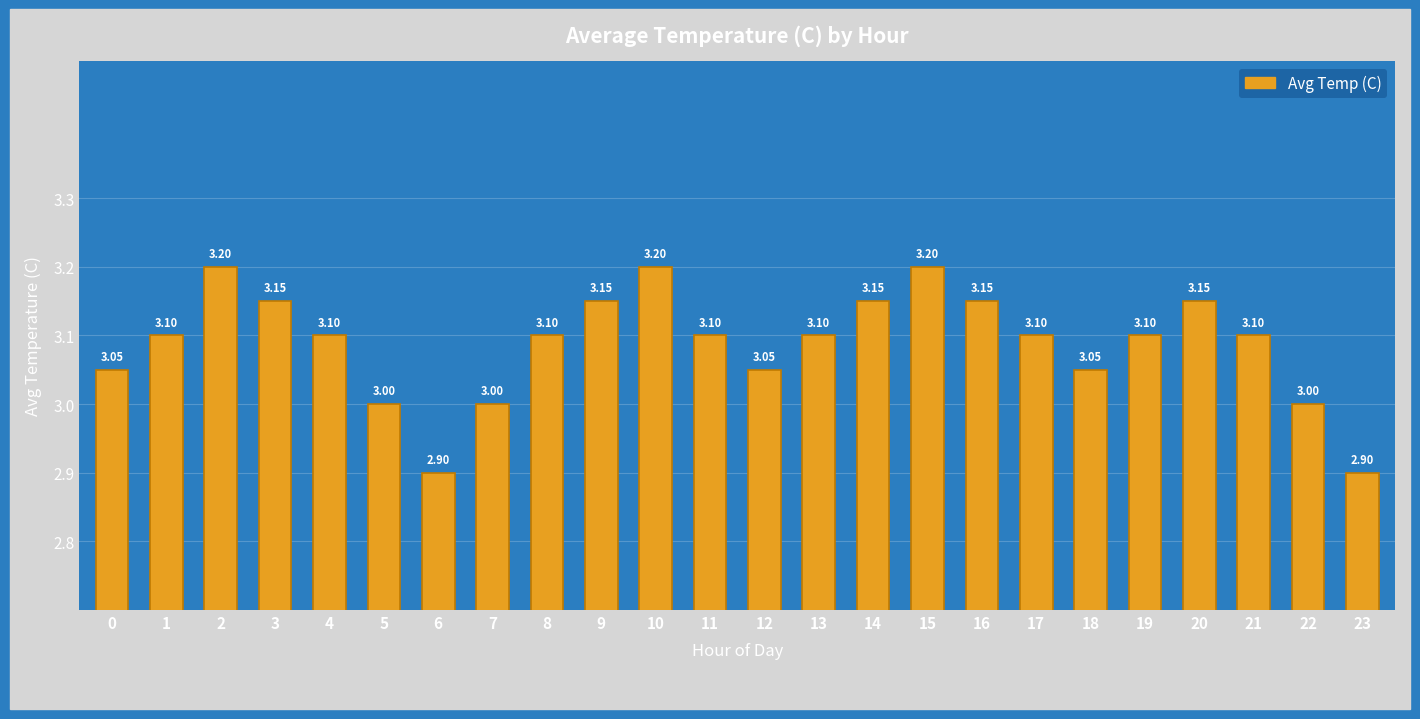

What is the sum of the values at 0 and 20?

6.2